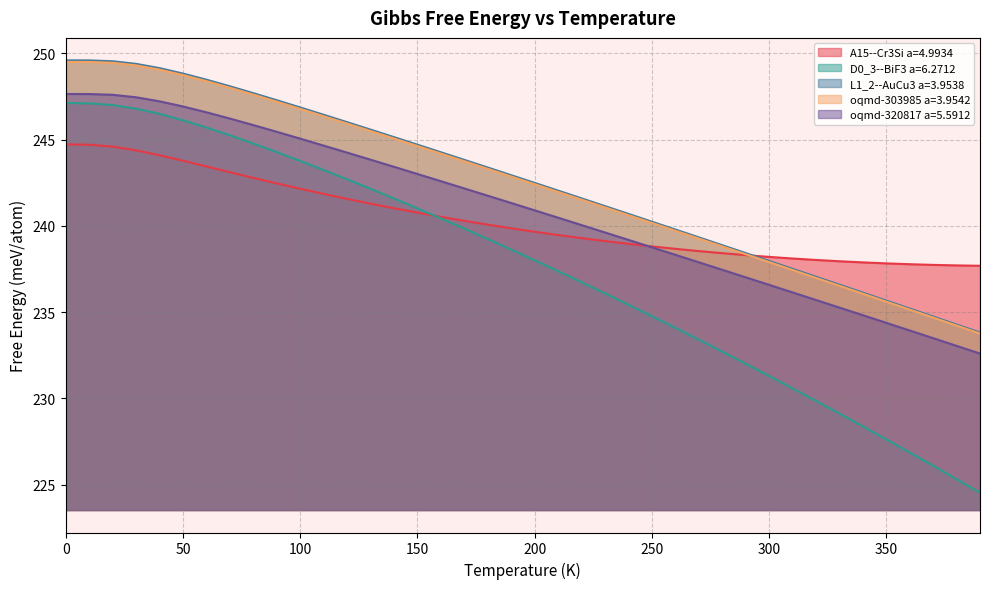

How many values in the oqmd-303985 a=3.9542 series exceed 242?

21